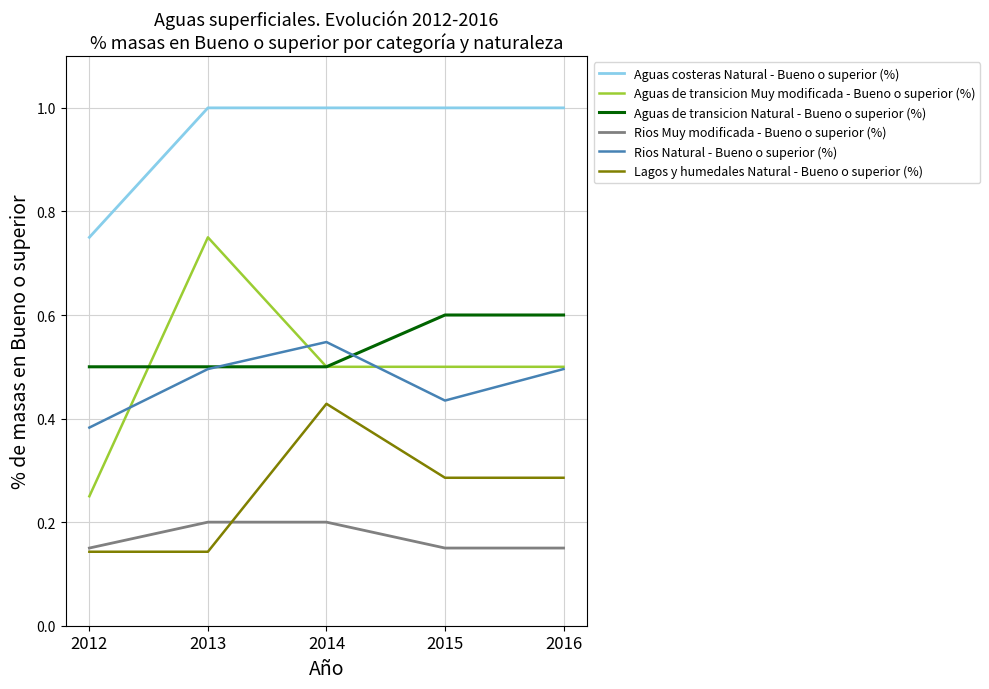

What is the maximum value for Aguas de transicion Natural - Bueno o superior (%)?

0.6